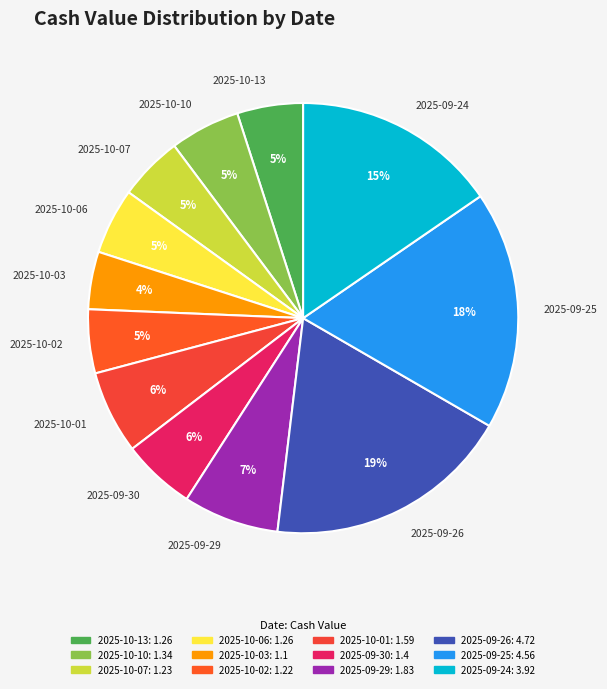

Does any single category account for the majority?

No